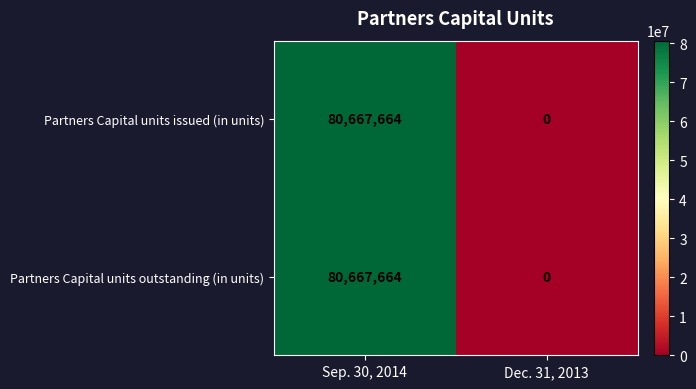

What is the difference between the maximum and minimum values in the Partners Capital units issued (in units) series?

80667664